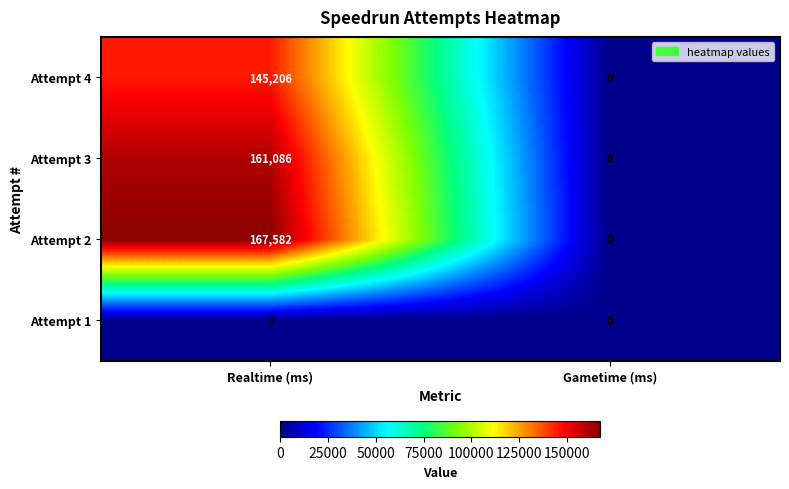

Which series has the widest spread of values?

Attempt 2